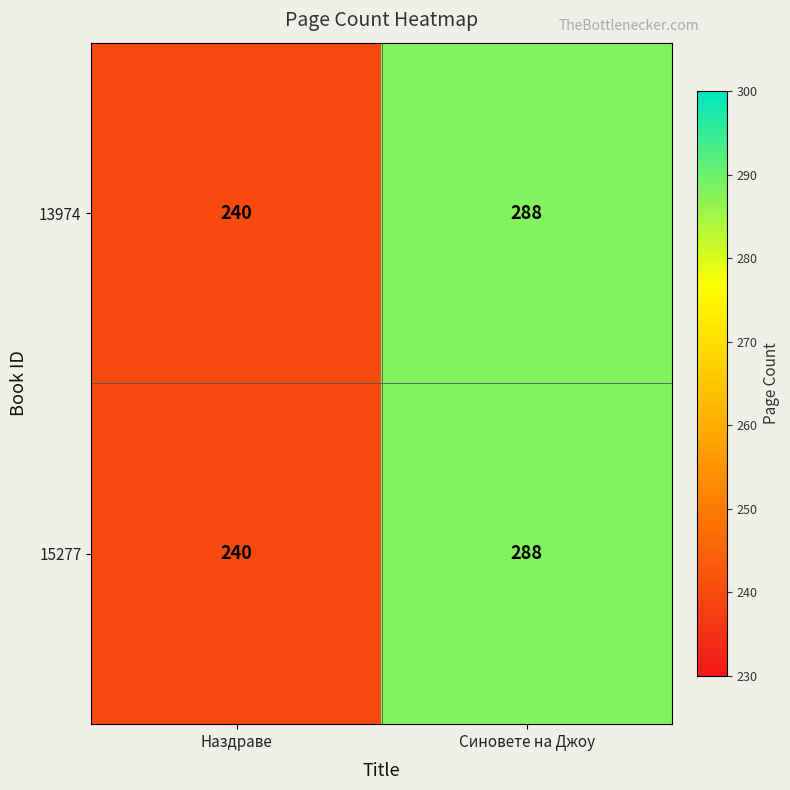

Rank the categories by 15277 value from lowest to highest.

Наздраве, Синовете на Джоу